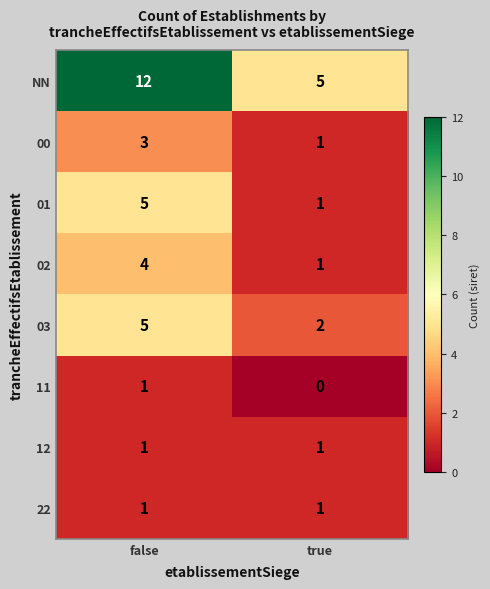

What is the approximate value of NN at true?

5